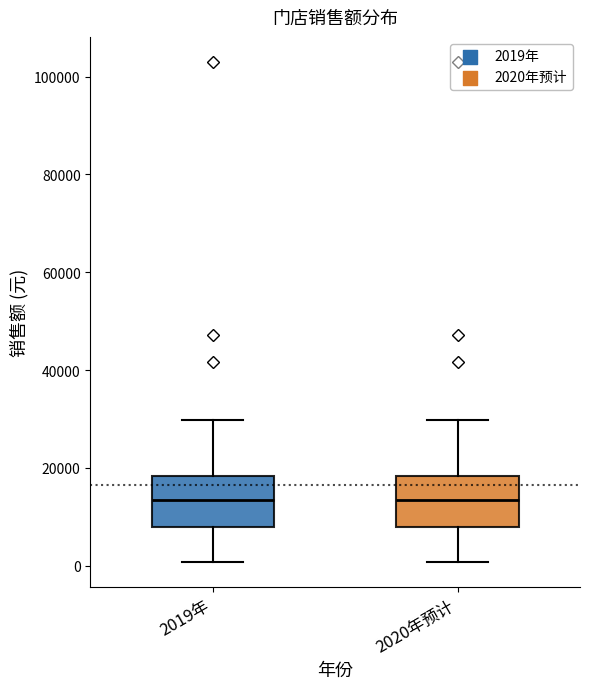

Where does the median line of the box for 2020年预计 sit on the y-axis? The values are not printed on the chart, so give them approximately, as read against the axis.

14000